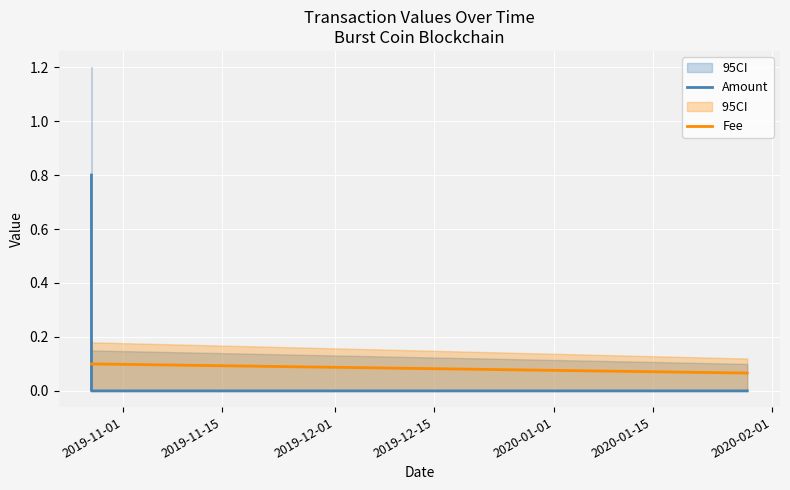

What is the approximate value of Fee at 2019-12-01?

0.1